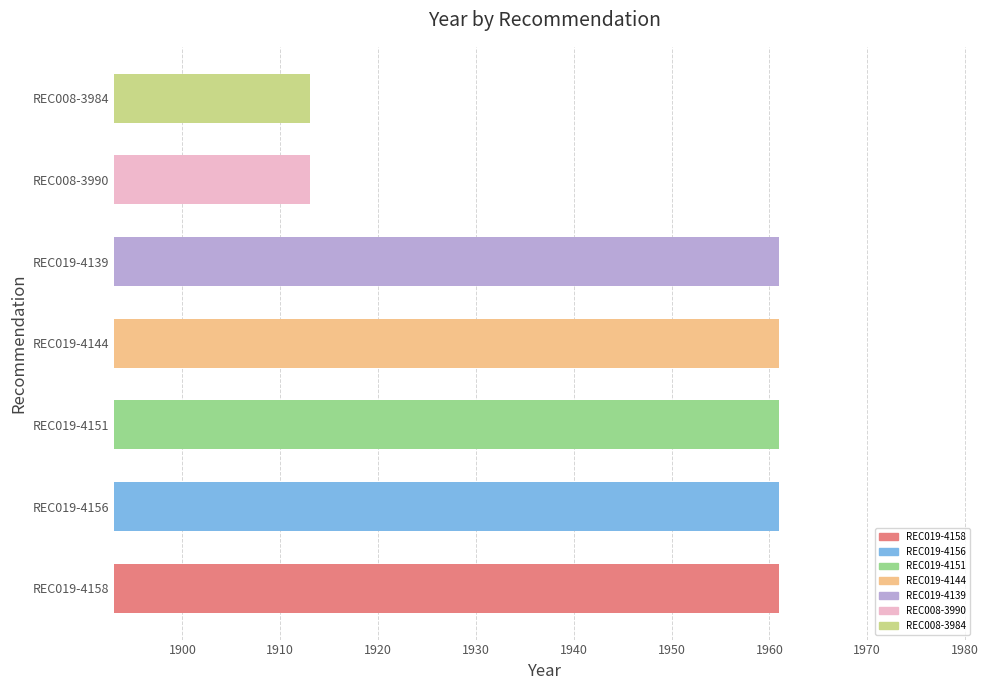

How many categories are shown in the chart?

7